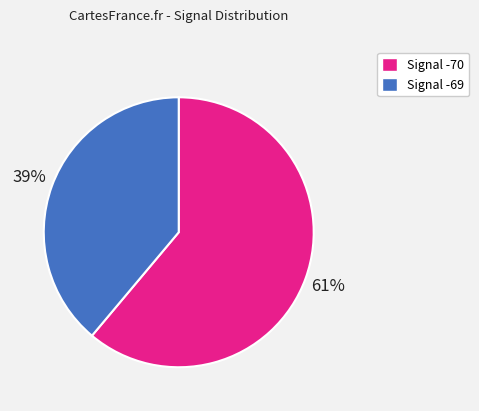

Rank the categories by value from lowest to highest.

Signal -69, Signal -70